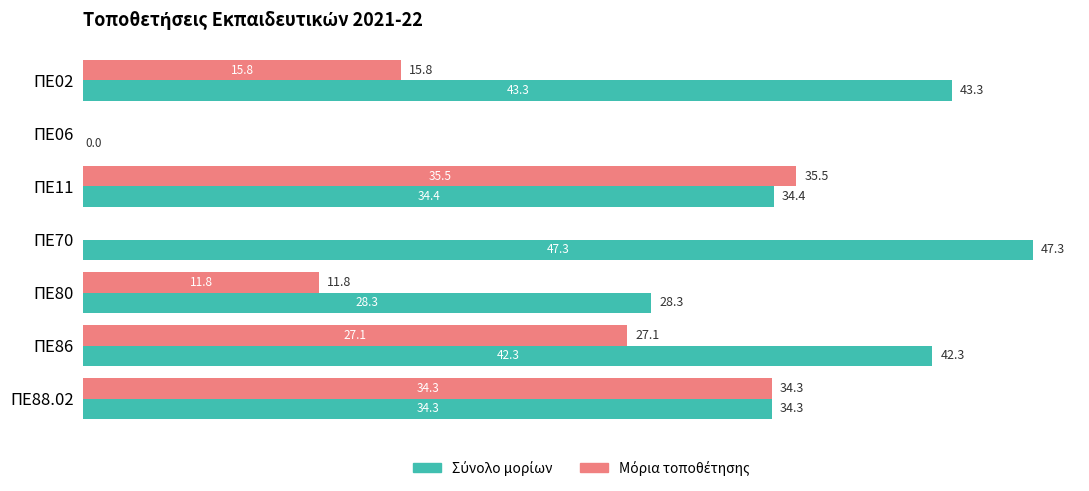

What is the total value across all series at ΠΕ86?

69.4